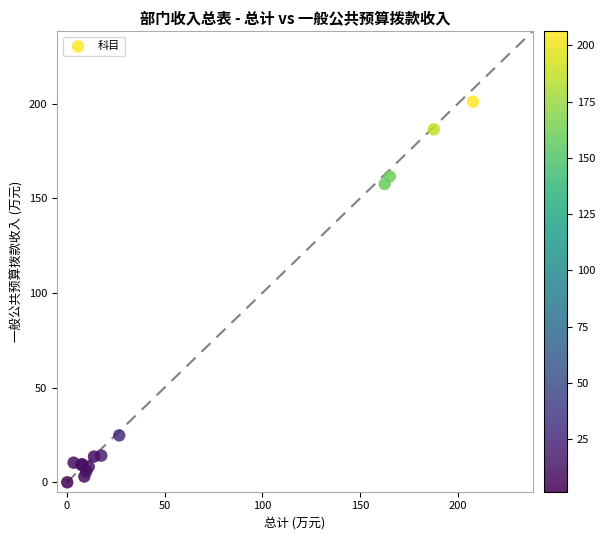

What Y value in the scatter plot is closest to 100?

157.6